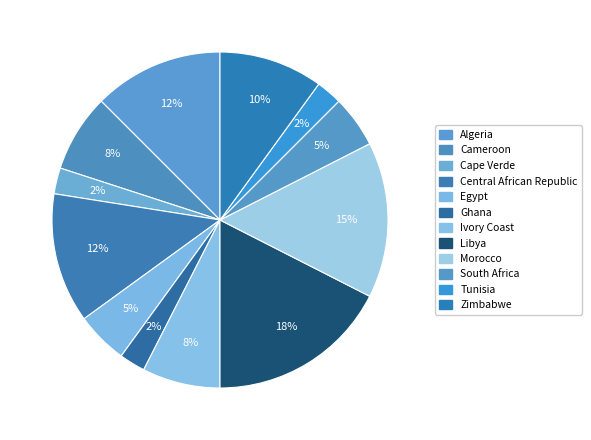

True or false: Zimbabwe accounts for 10% of the total.

True